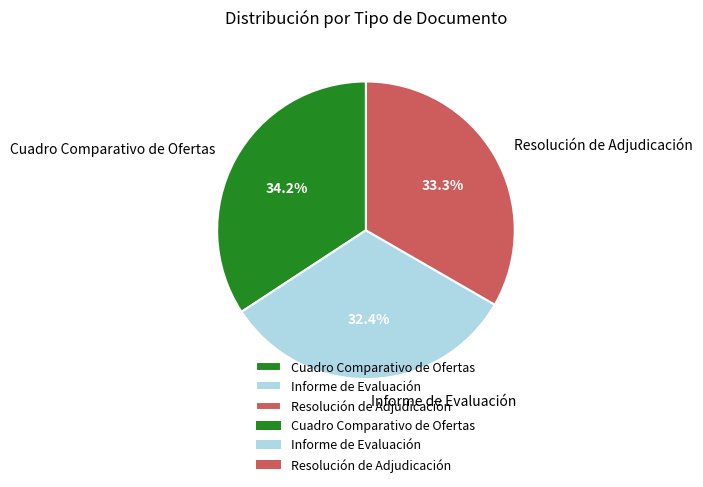

Count the number of slices in the pie.

3